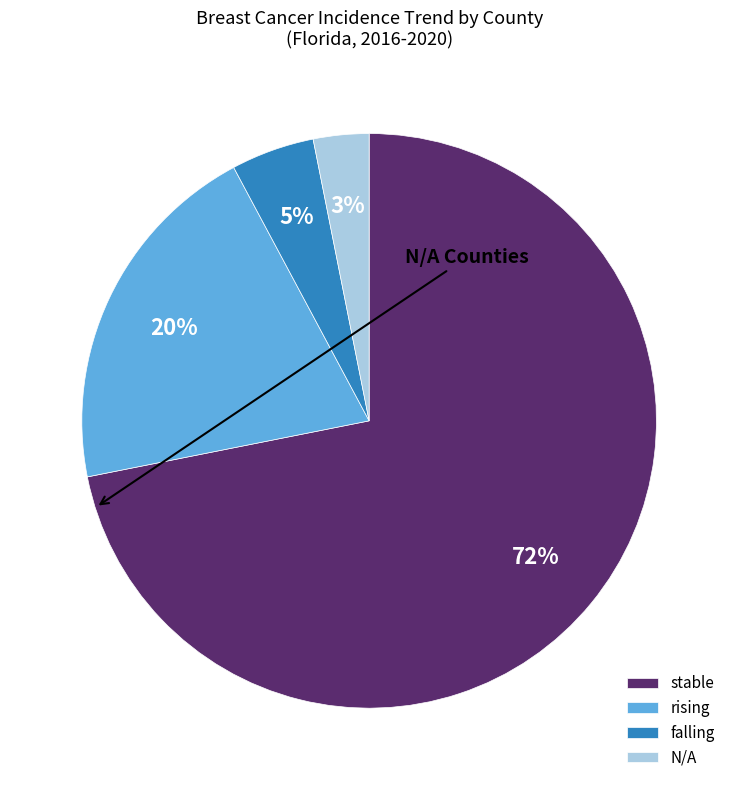

Count the number of slices in the pie.

4